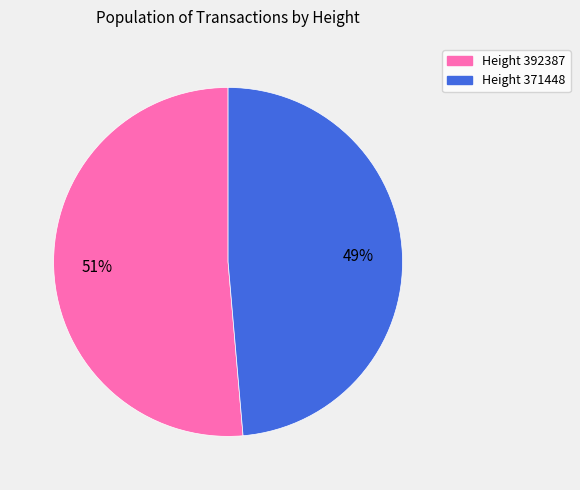

To the nearest percent, what is the average slice percentage?

50%